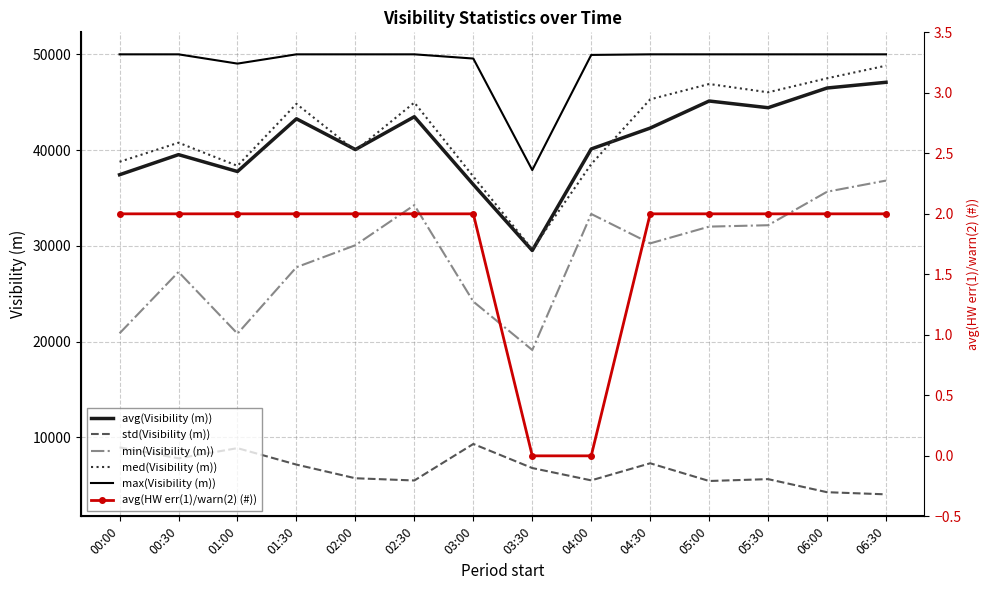

How many interior local valleys does the std(Visibility (m)) series have?

4